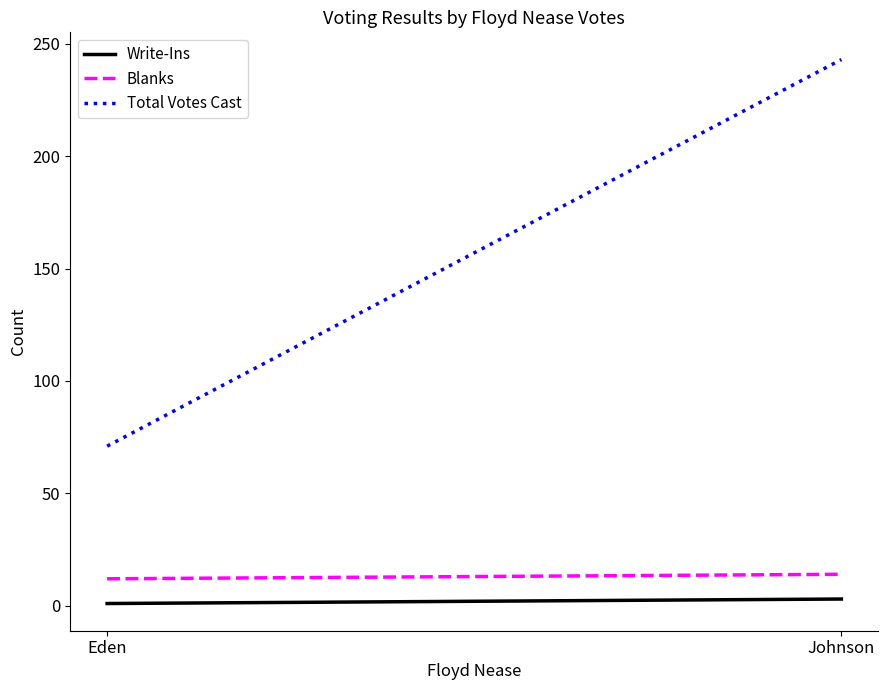

What is the average value of the Total Votes Cast series?

157